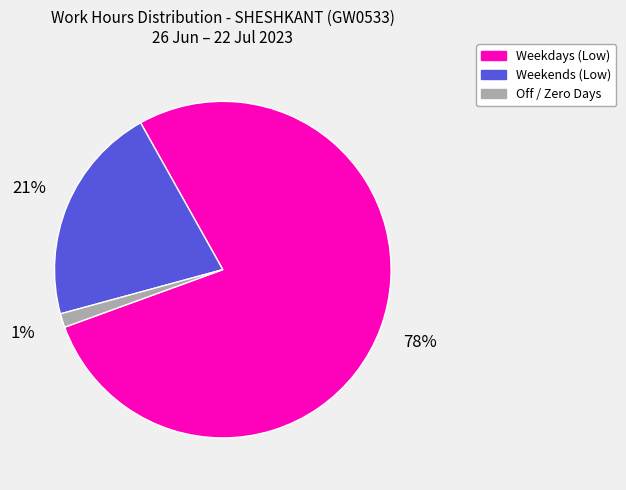

Is there any slice that represents more than half of the pie?

Yes